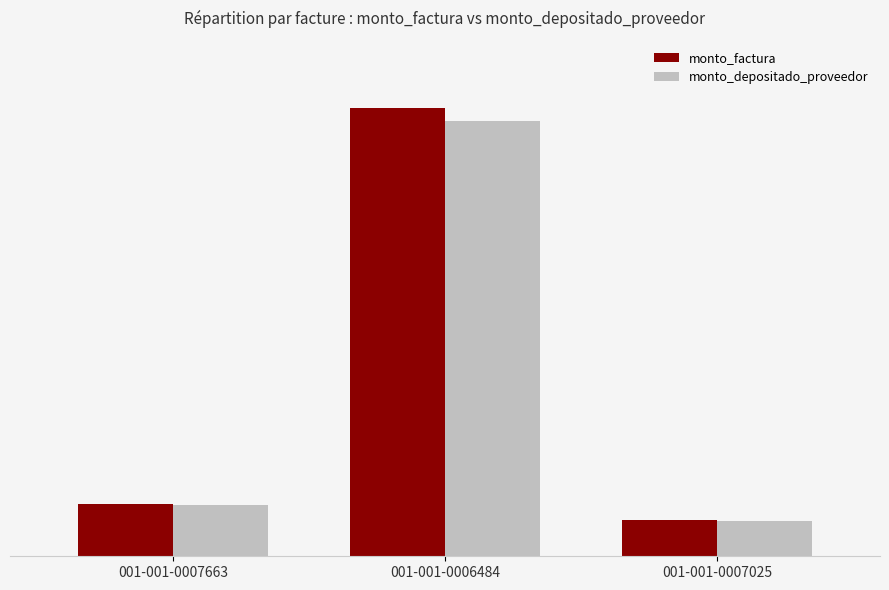

Rank the series by their average value, from lowest to highest.

monto_depositado_proveedor, monto_factura